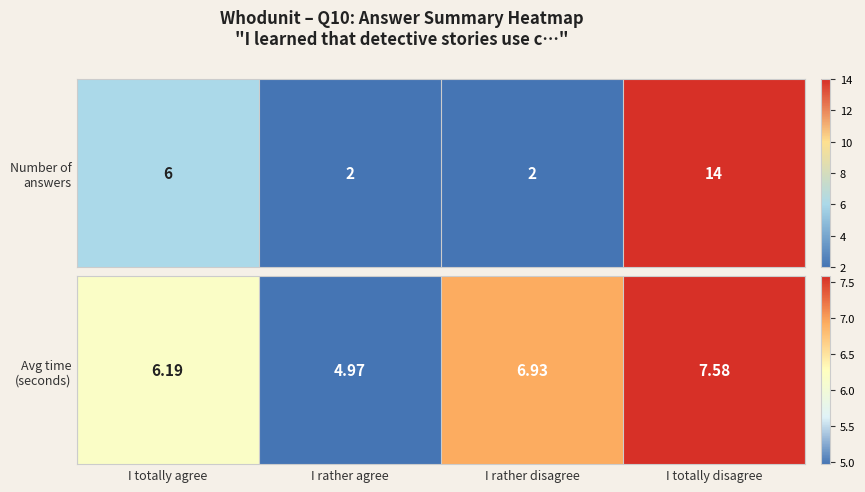

Between I rather disagree and I rather agree, which is larger?

I rather disagree